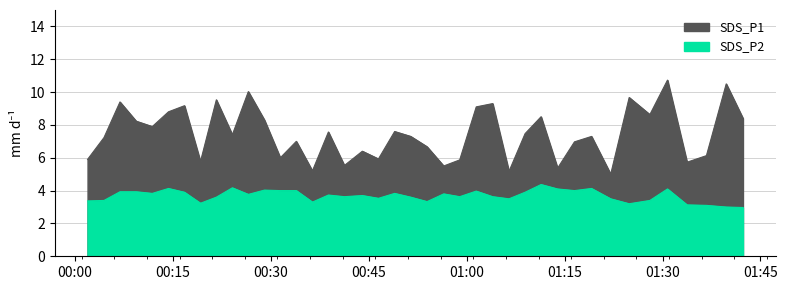

What is the difference between the highest and lowest values at 2023/03/30 01:42:19?

5.4